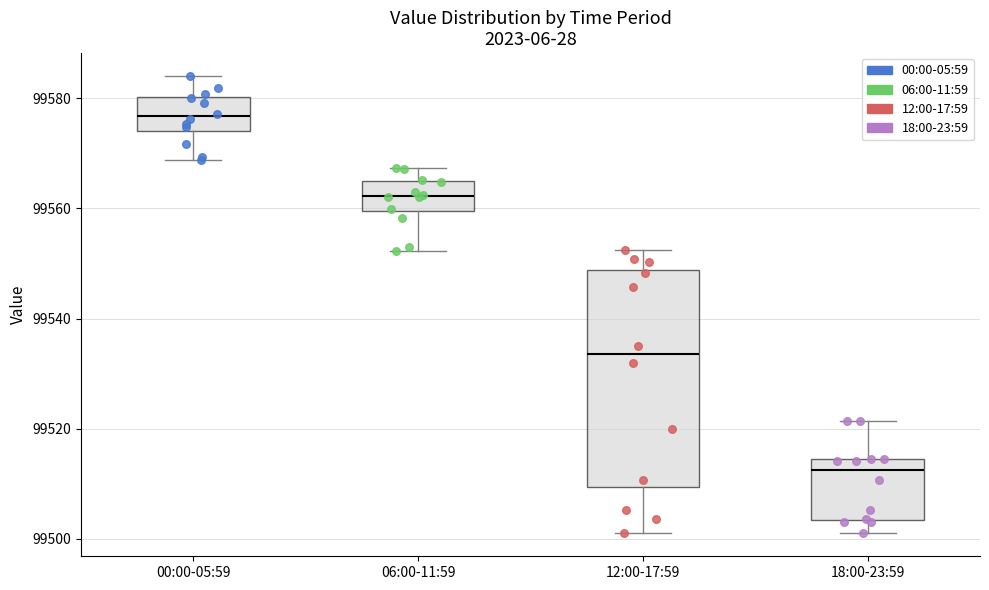

Reading left to right, transcribe this box plot: for each box, give where its median line is, the range the box spans, and where its two whiskers end, as read against the y-axis. The values are not printed on the chart, so give them approximately, as read against the axis.

00:00-05:59: median 99576, box 99574 to 99580, whiskers 99568 to 99584
06:00-11:59: median 99562, box 99560 to 99564, whiskers 99552 to 99568
12:00-17:59: median 99534, box 99510 to 99548, whiskers 99500 to 99552
18:00-23:59: median 99512, box 99504 to 99514, whiskers 99500 to 99522